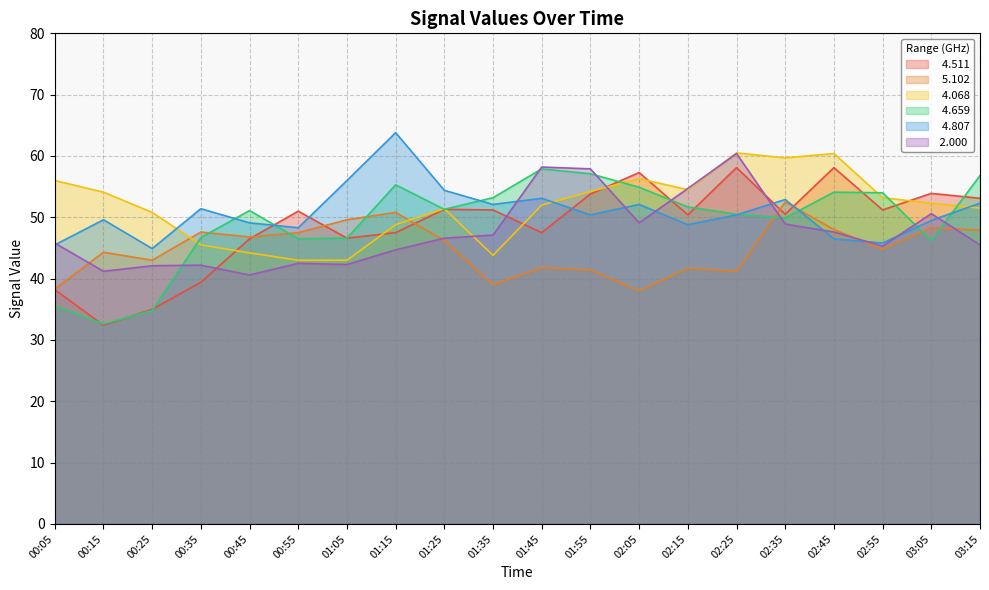

At which label is   4.807 closest to 54?

01:25